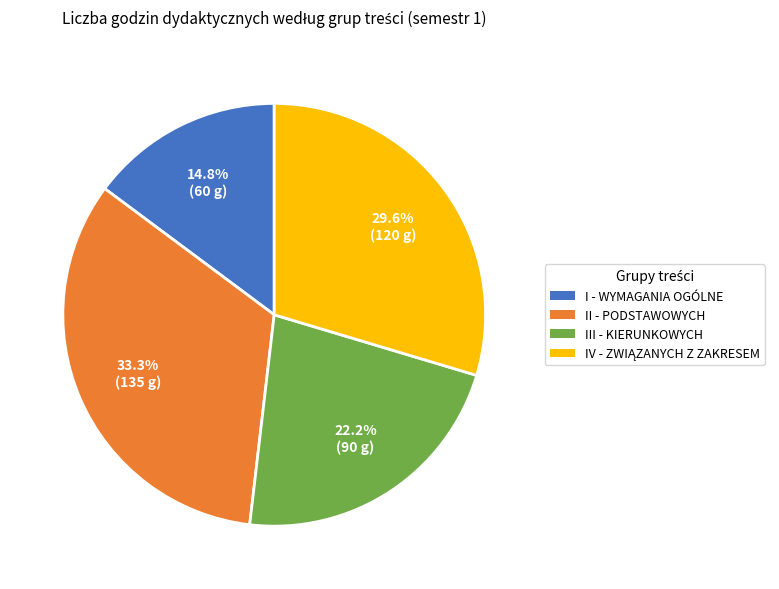

To the nearest percent, what is the difference between the largest and smallest slice percentages?

19%